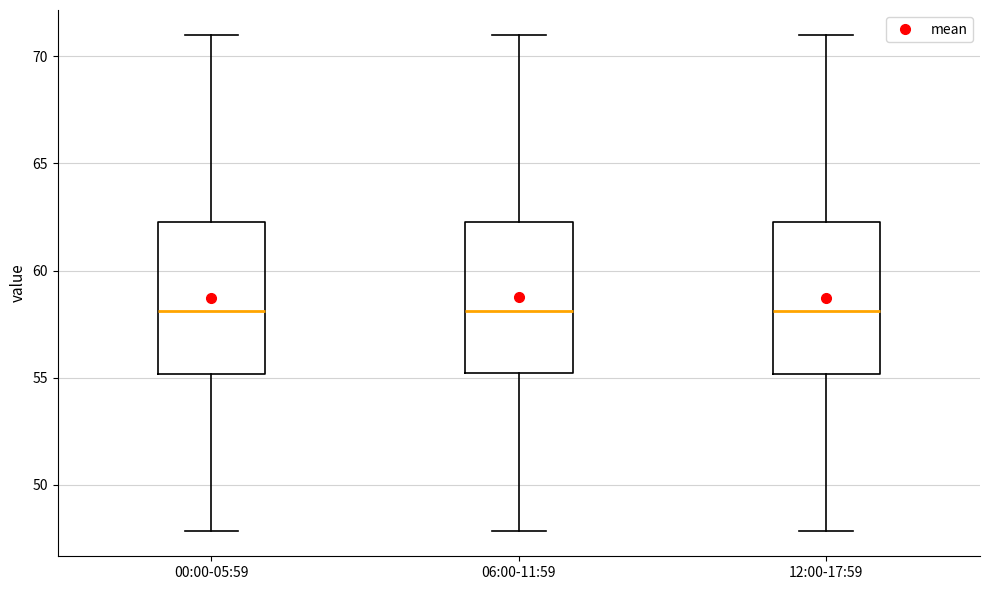

Reading left to right, transcribe this box plot: for each box, give where its median line is, the range the box spans, and where its two whiskers end, as read against the y-axis. The values are not printed on the chart, so give them approximately, as read against the axis.

00:00-05:59: median 58.0, box 55.0 to 62.5, whiskers 48.0 to 71.0
06:00-11:59: median 58.0, box 55.0 to 62.5, whiskers 48.0 to 71.0
12:00-17:59: median 58.0, box 55.0 to 62.5, whiskers 48.0 to 71.0